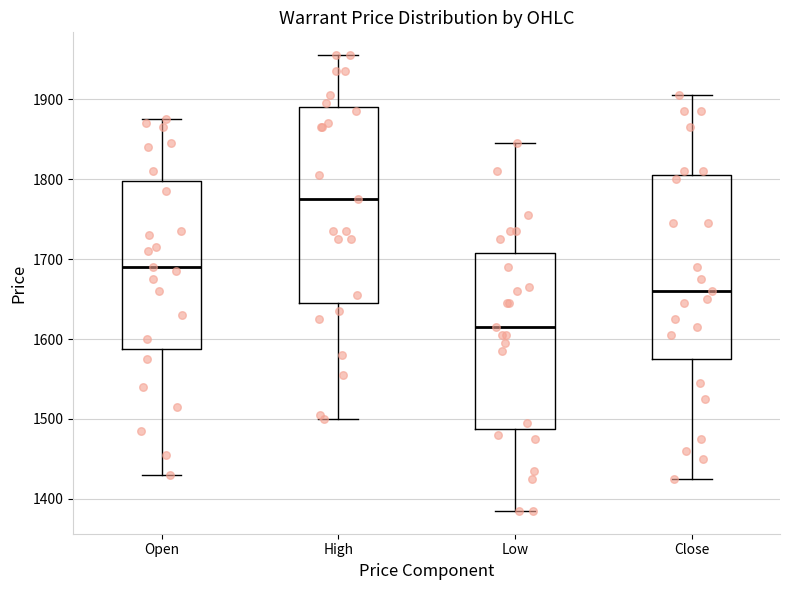

Comparing the boxes themselves (not the whiskers), which one is the tallest?

High